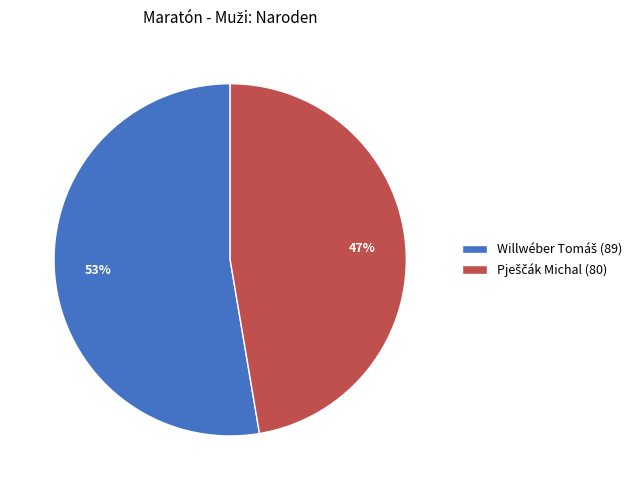

To the nearest percent, what is the average slice percentage?

50%